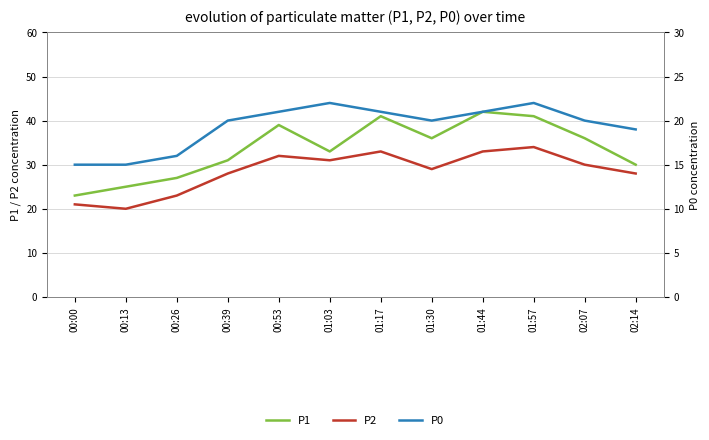

Reading right to left, what are all the values shown in this chart?

P1: 30	36	41	42	36	41	33	39	31	27	25	23
P2: 28	30	34	33	29	33	31	32	28	23	20	21
P0: 19	20	22	21	20	21	22	21	20	16	15	15